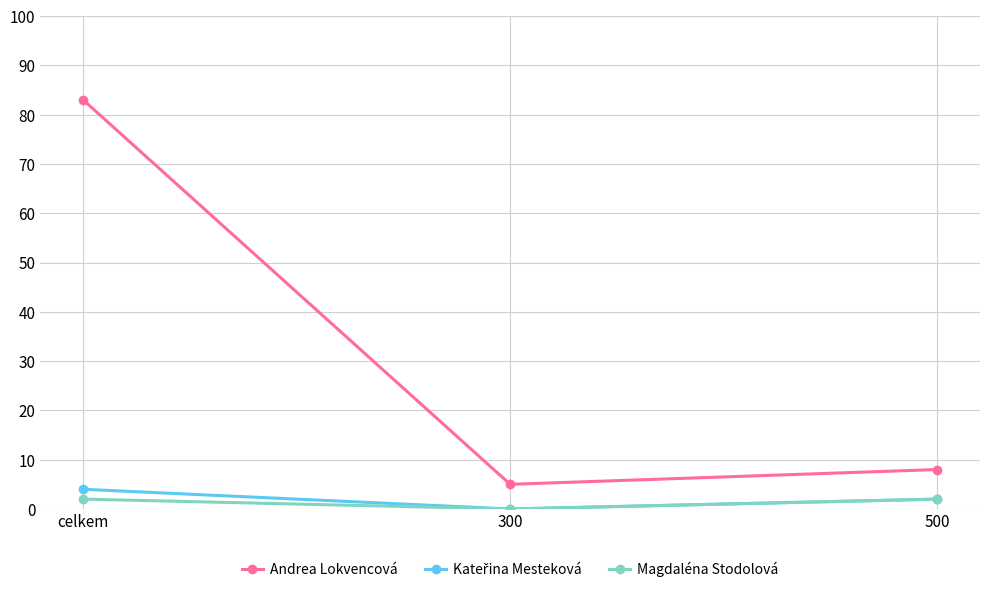

What position from the left is 300?

2